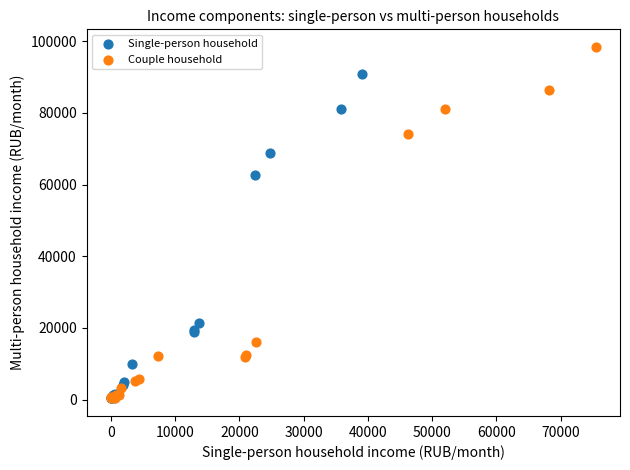

Which series contains the highest Y value?

Couple household